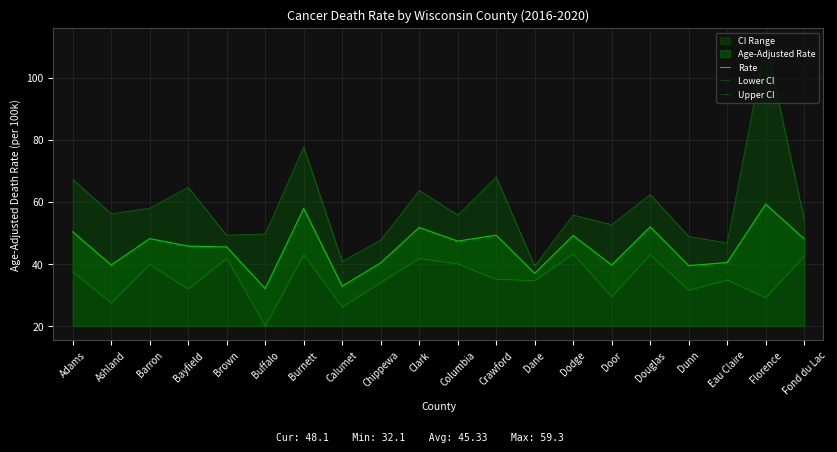

At which label does Rate reach its peak?

Florence